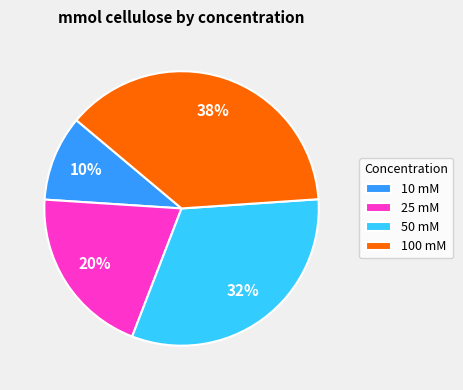

To the nearest percent, what portion does 100 mM represent?

38%